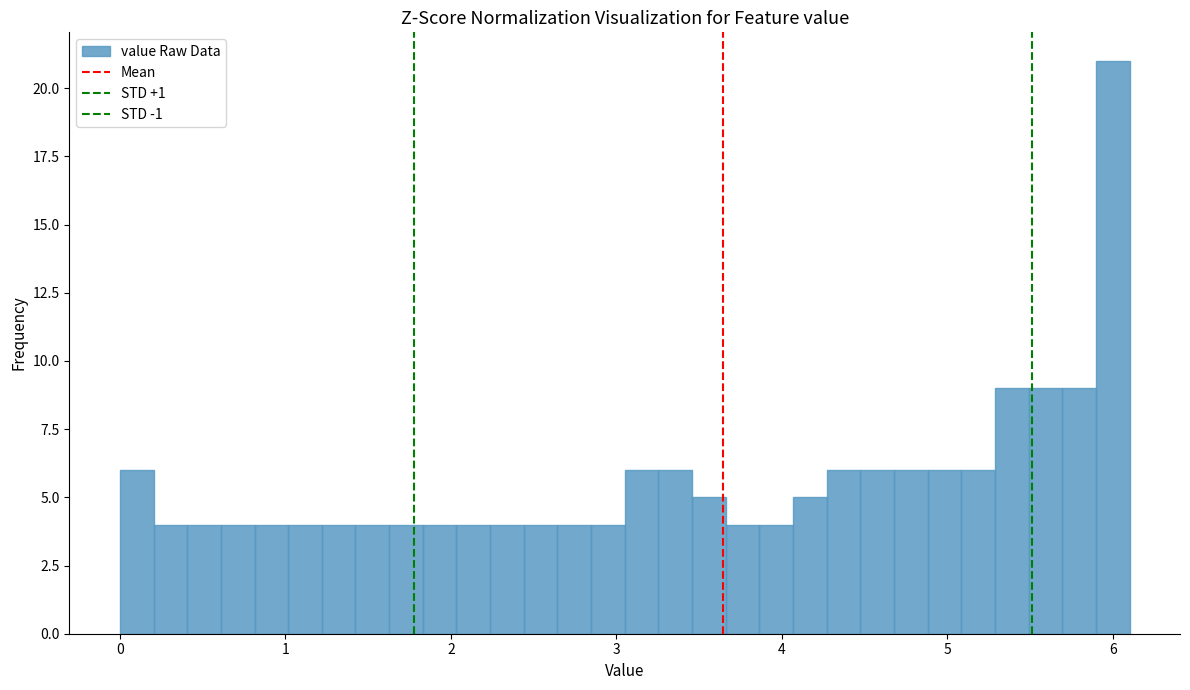

Read against the x-axis, roughly where is the centre of the tallest bar?

6.0